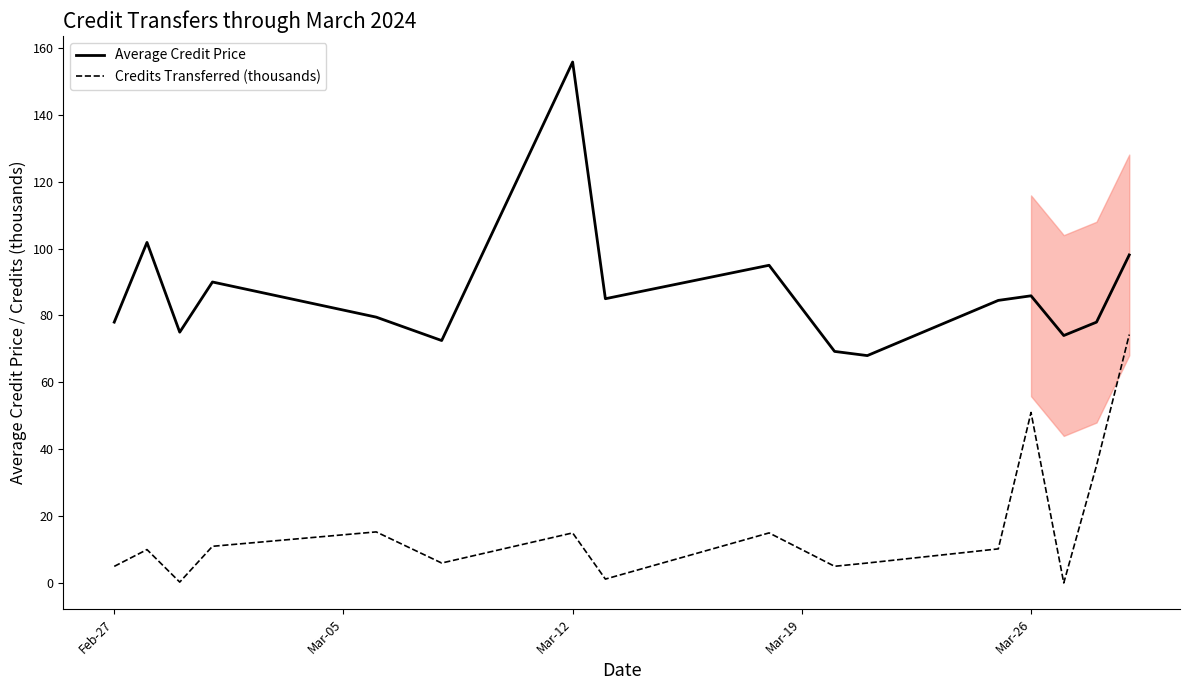

Which series has the largest range (max minus min)?

Average Credit Price